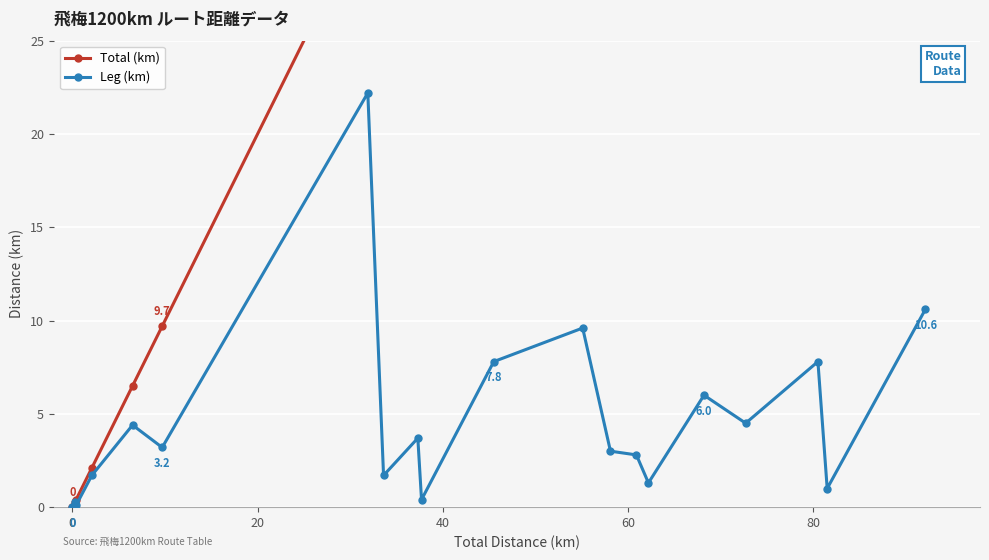

What is the value of the Leg (km) point at the 16th from the left?

6.0